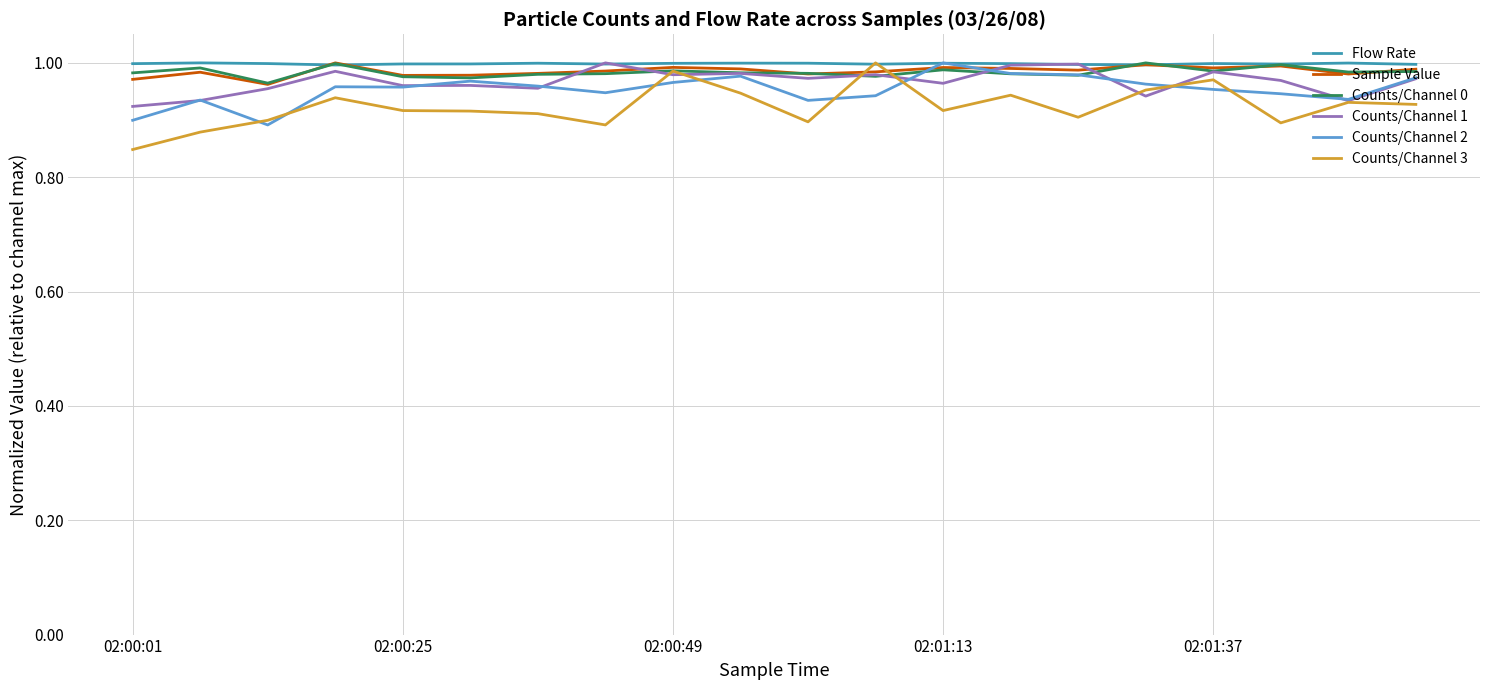

How many interior local valleys does the Counts/Channel 3 series have?

5